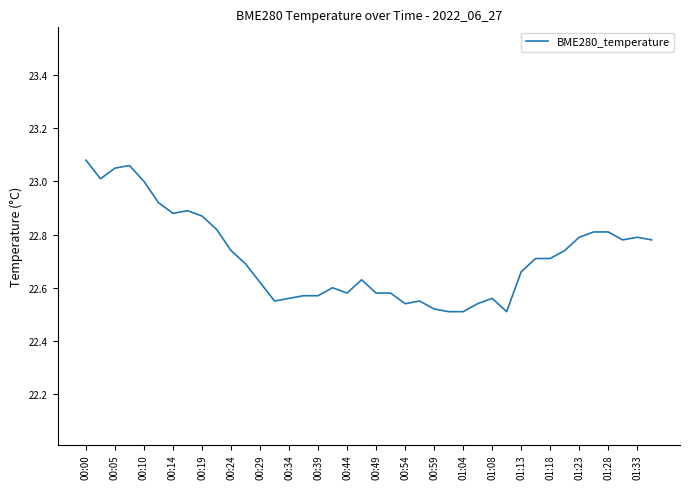

What is the difference between the maximum and minimum values?

0.6